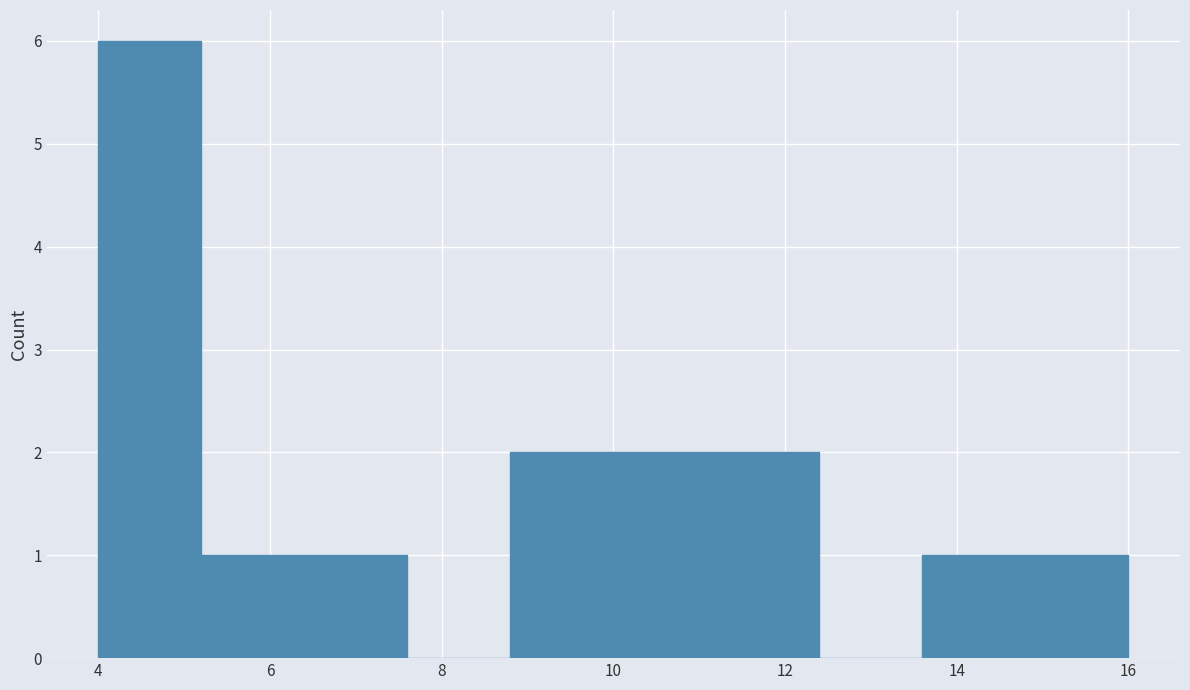

Reading left to right, list every bar in this chart as the range it spans on the x-axis followed by its height. The values are not printed on the chart, so give them approximately, as read against the axis.

4.0 to 5.2: 6
5.2 to 6.4: 1
6.4 to 7.6: 1
7.6 to 8.8: 0
8.8 to 10.0: 2
10.0 to 11.2: 2
11.2 to 12.4: 2
12.4 to 13.6: 0
13.6 to 14.8: 1
14.8 to 16.0: 1